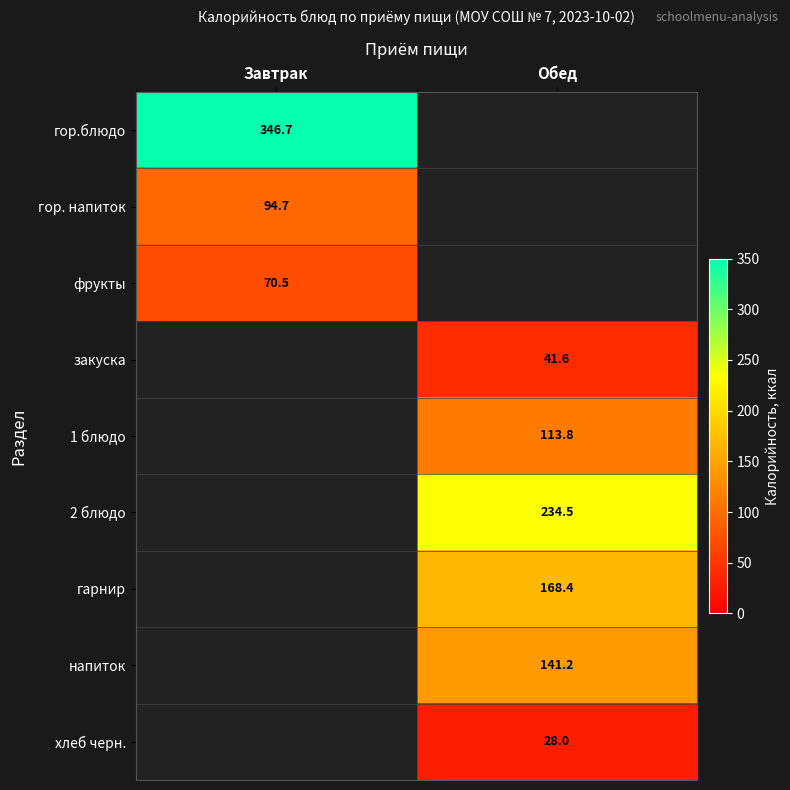

The гор. напиток series shows 94.7 at Завтрак. True or false?

True